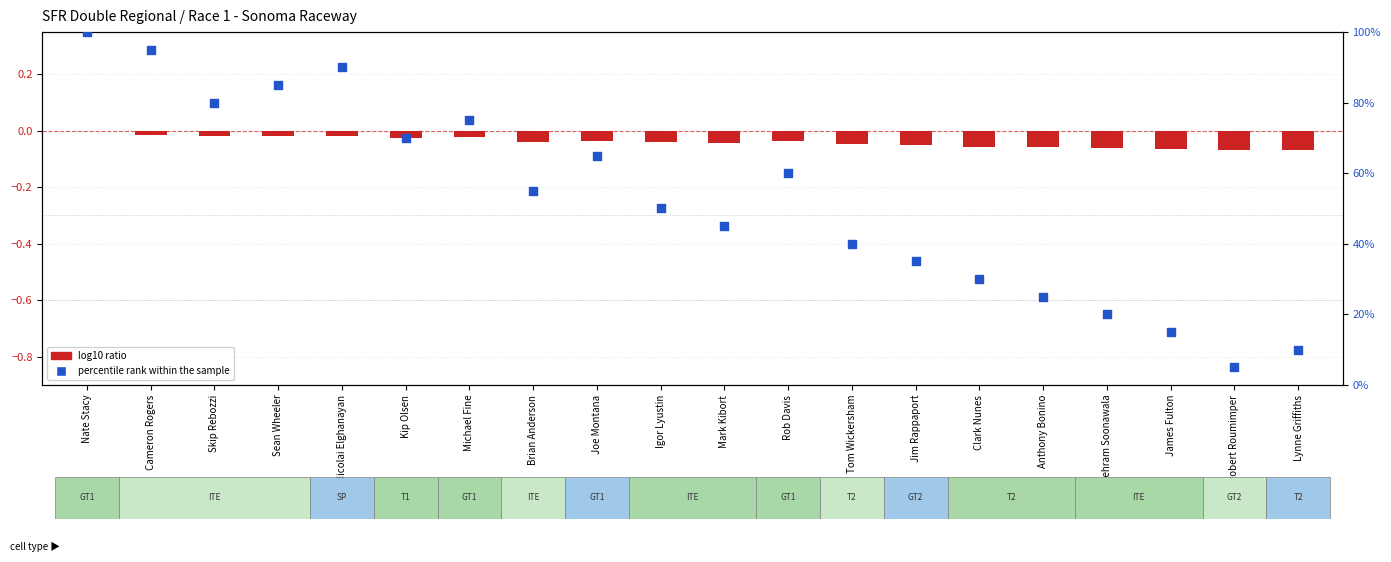

What are all the series names shown in the legend?

log10 ratio, percentile rank within the sample